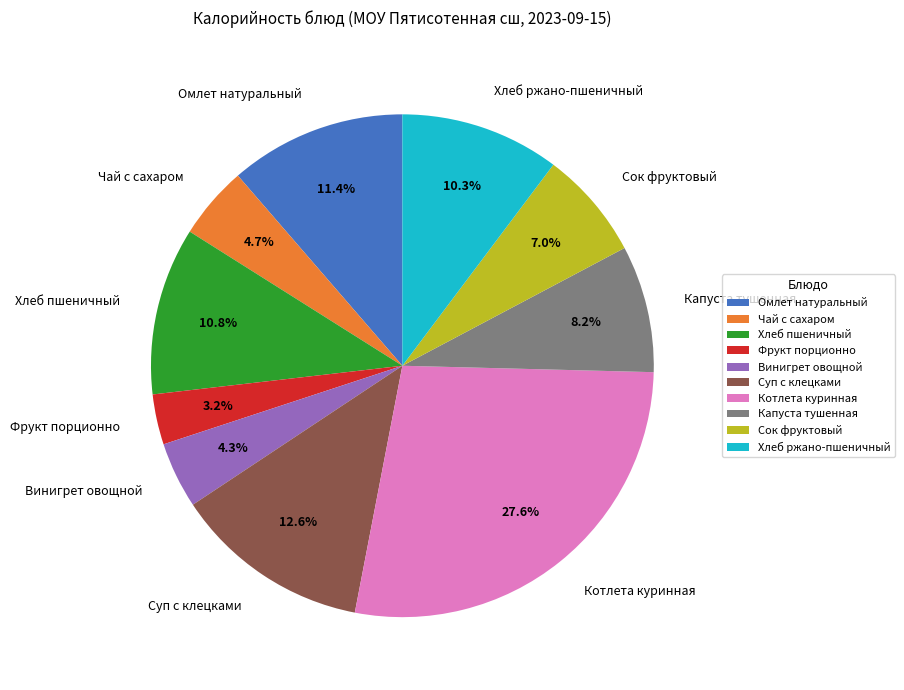

To the nearest percent, what is the difference between the Омлет натуральный and Капуста тушенная slice percentages?

3%